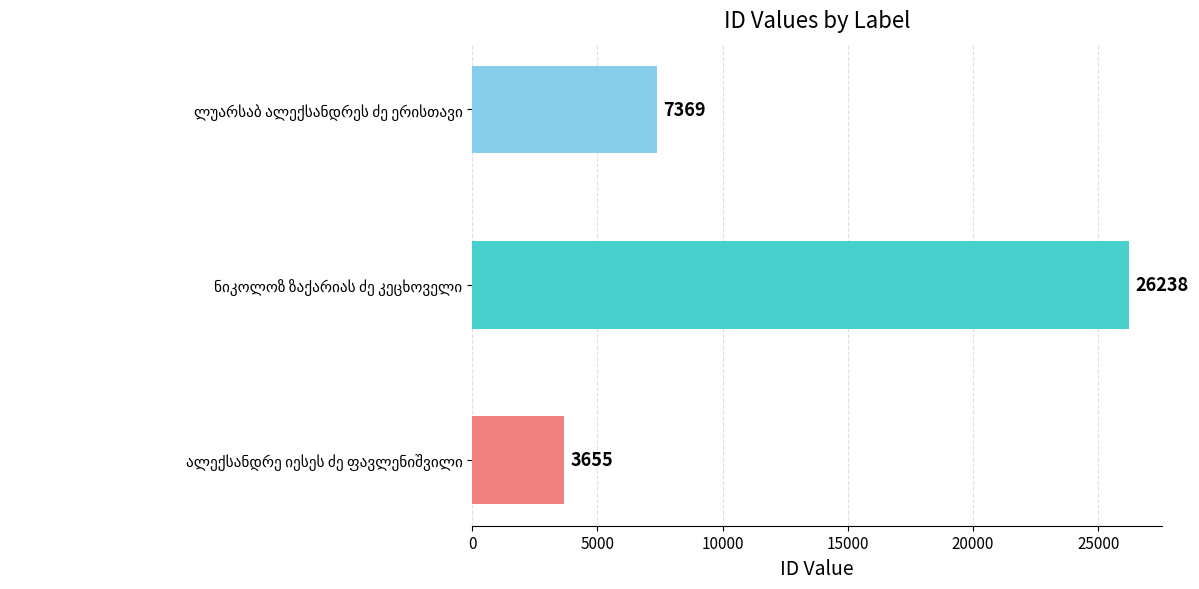

What is the average value?

12421